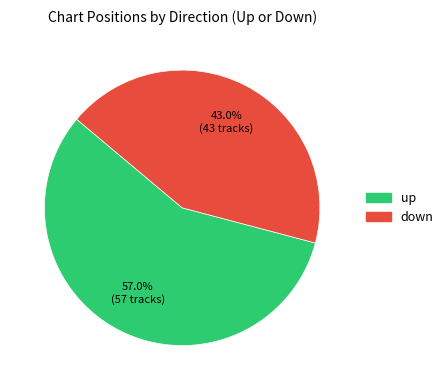

Which category accounts for the majority?

up